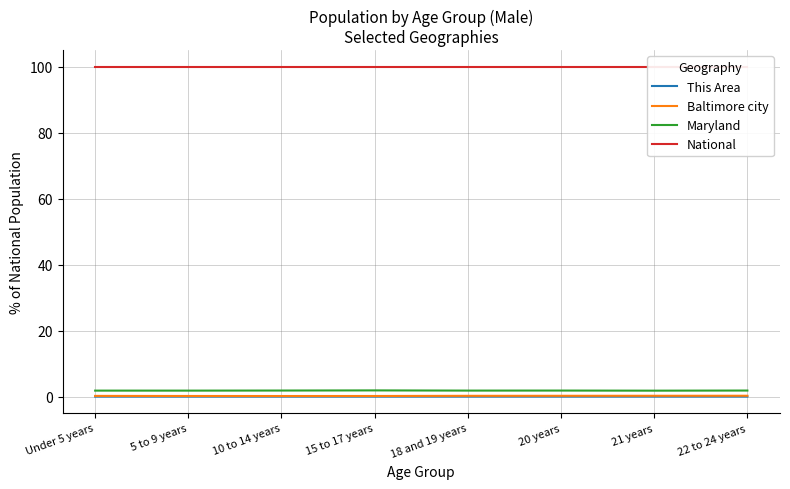

What is the average value of the Maryland series?

1.8